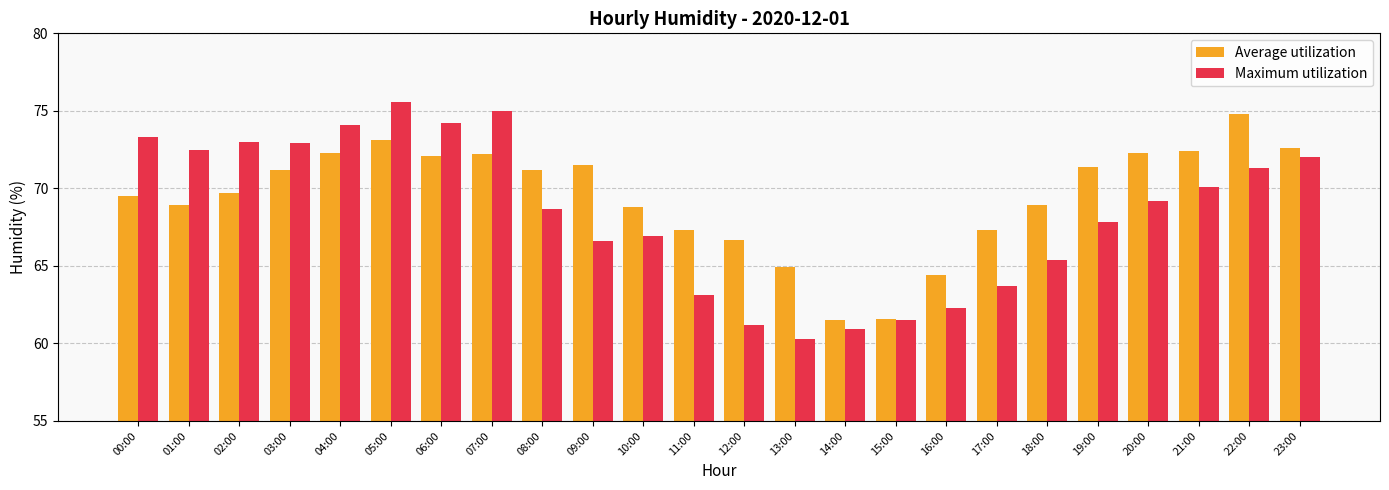

How many groups of bars are there?

24